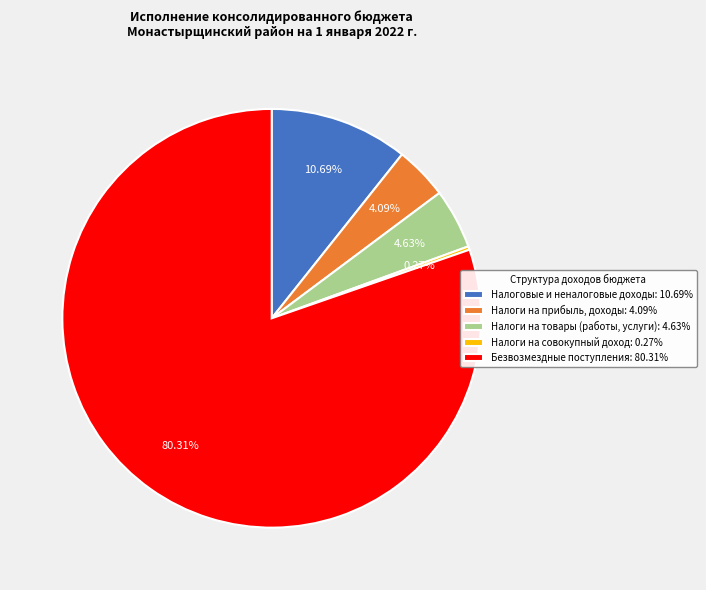

The Налоговые и неналоговые доходы slice represents 11% of the pie. True or false?

True